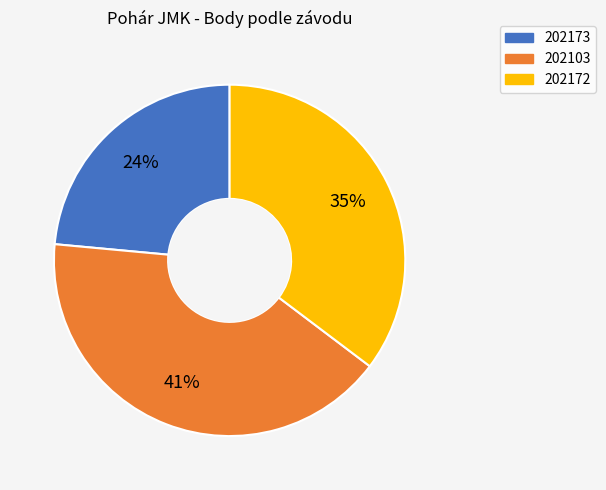

To the nearest percent, what is the average slice percentage?

33%